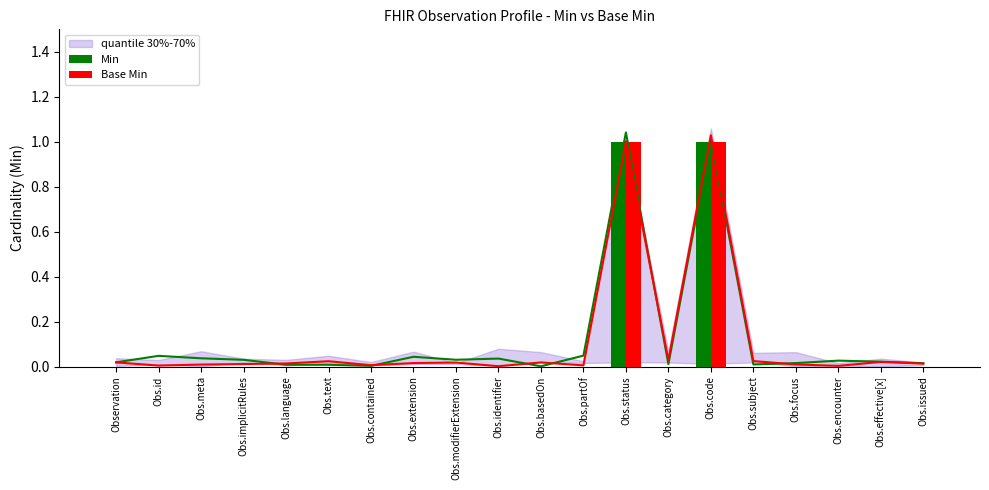

How many bars are there in total?

40